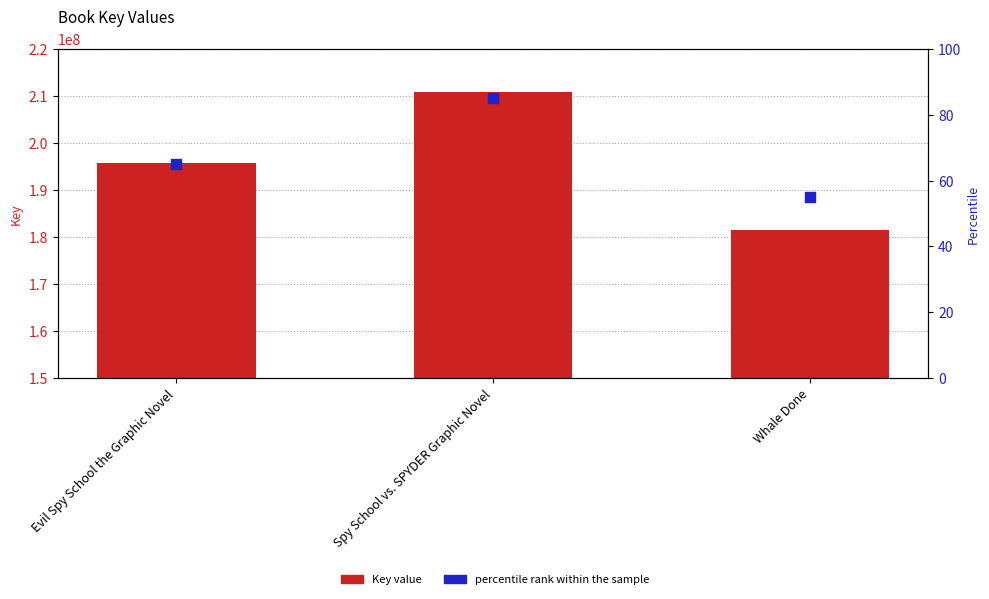

Which series contains the highest Y value?

Key value